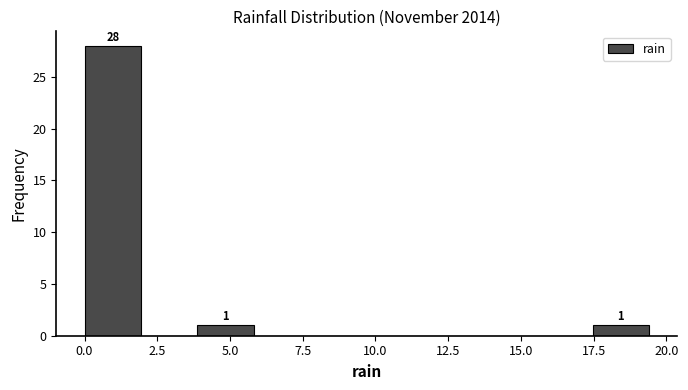

Read against the x-axis, roughly where is the centre of the tallest bar?

1.0